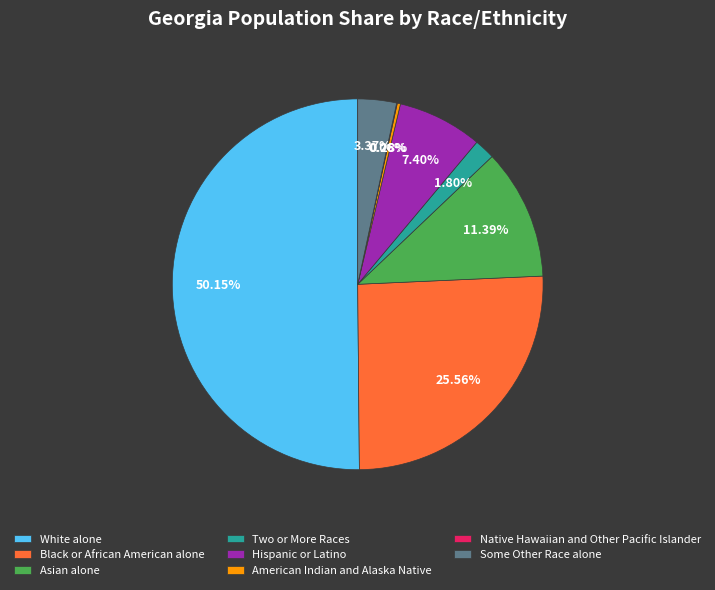

What is the largest slice in the pie chart?

White alone